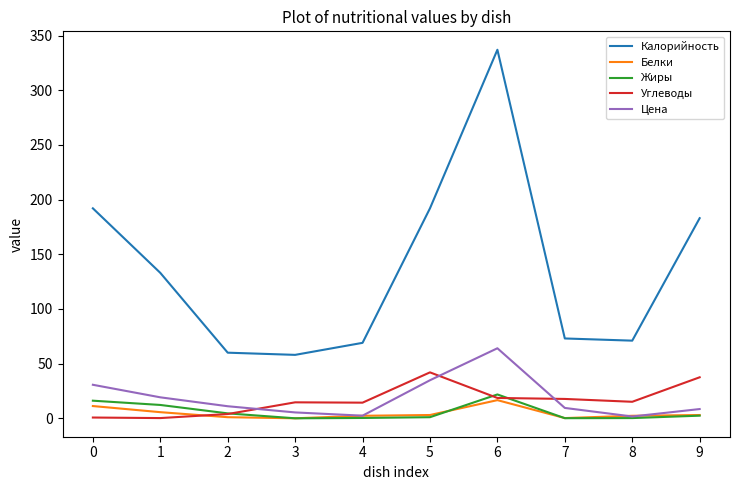

The value of Жиры at 6 is 21.8. True or false?

True